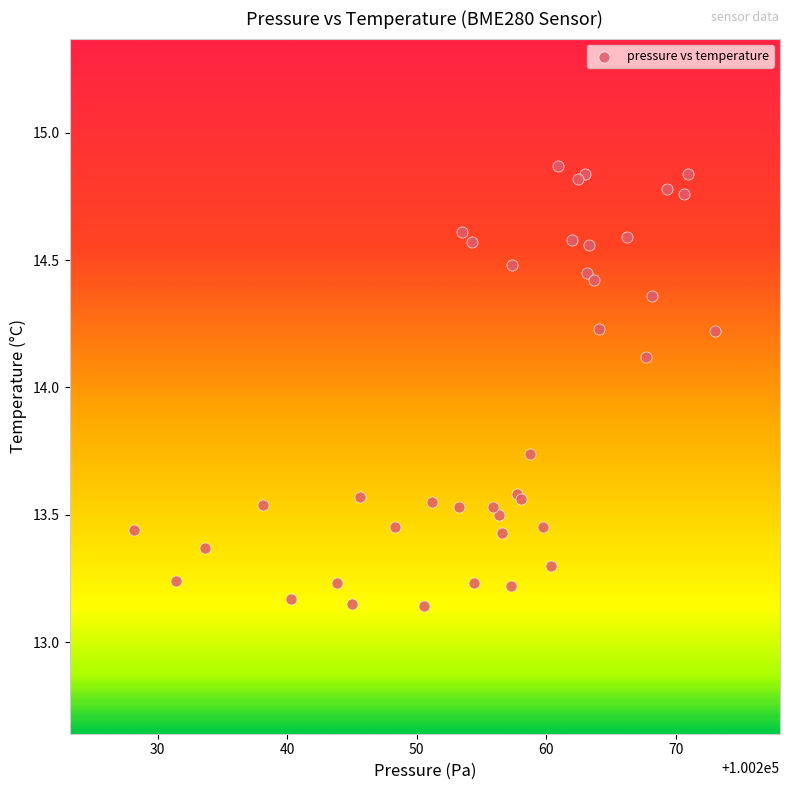

What Y value in the scatter plot is closest to 14?

14.1